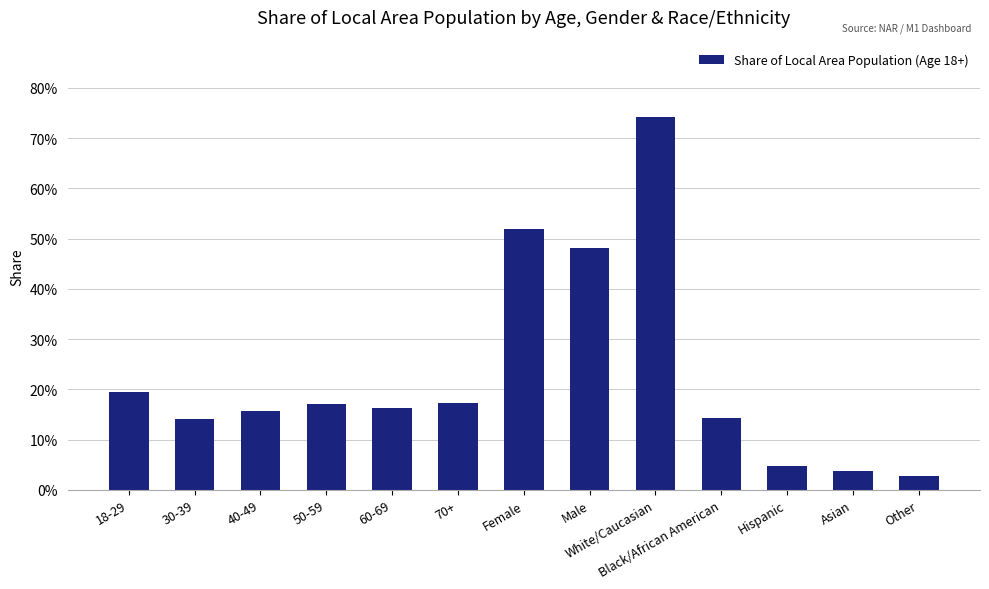

At which label is the value closest to 0?

Other